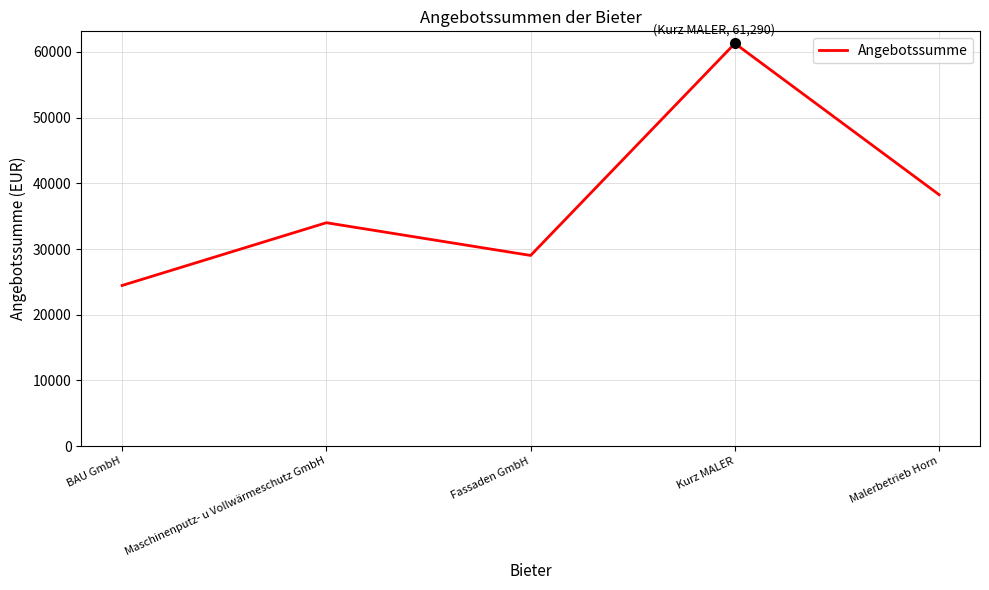

The value at Malerbetrieb Horn is 38260. True or false?

True